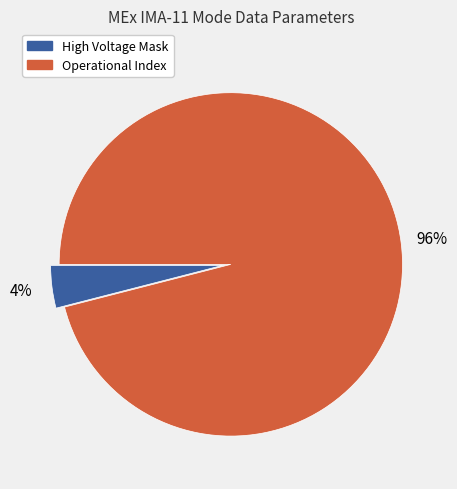

Which category accounts for the majority?

Operational Index